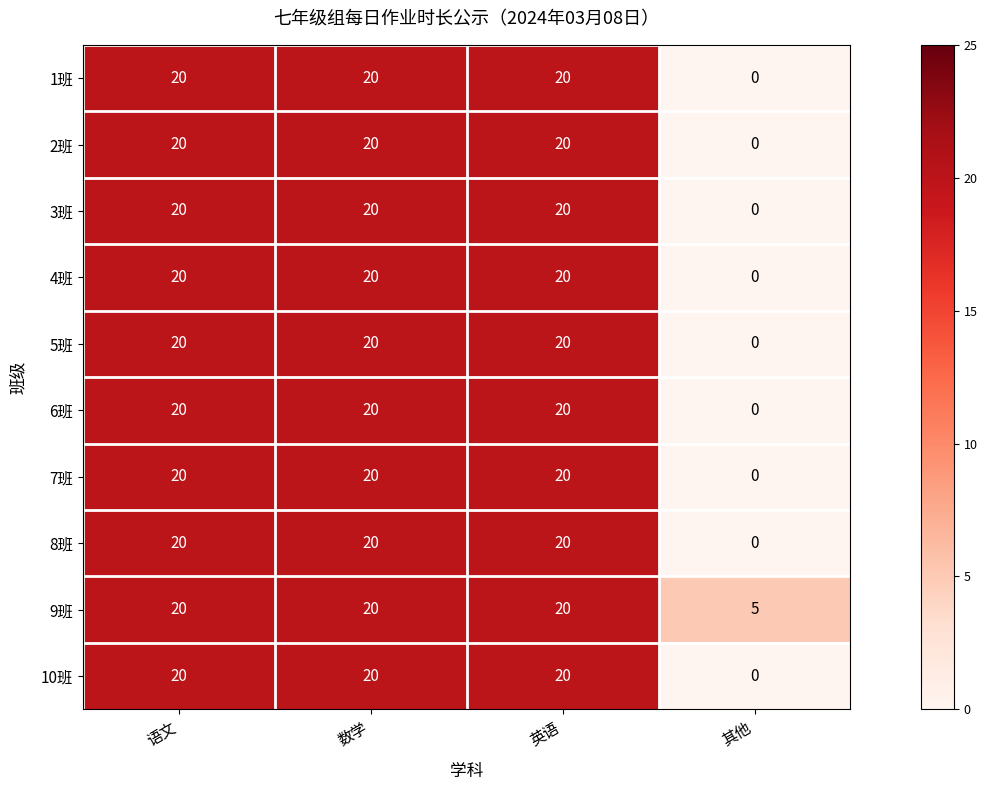

What is the difference between the maximum and minimum values in the 7班 series?

20